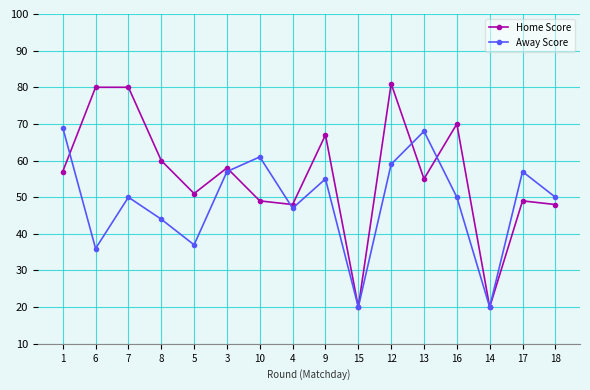

Count the number of categories in the chart.

16